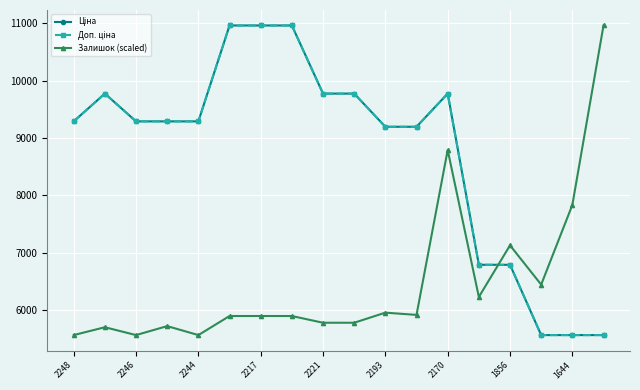

Which series has the widest spread of values?

Ціна